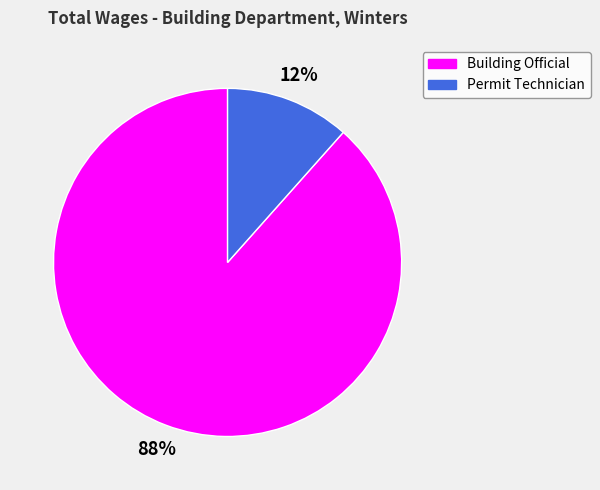

Which slice represents more than half of the pie?

Building Official